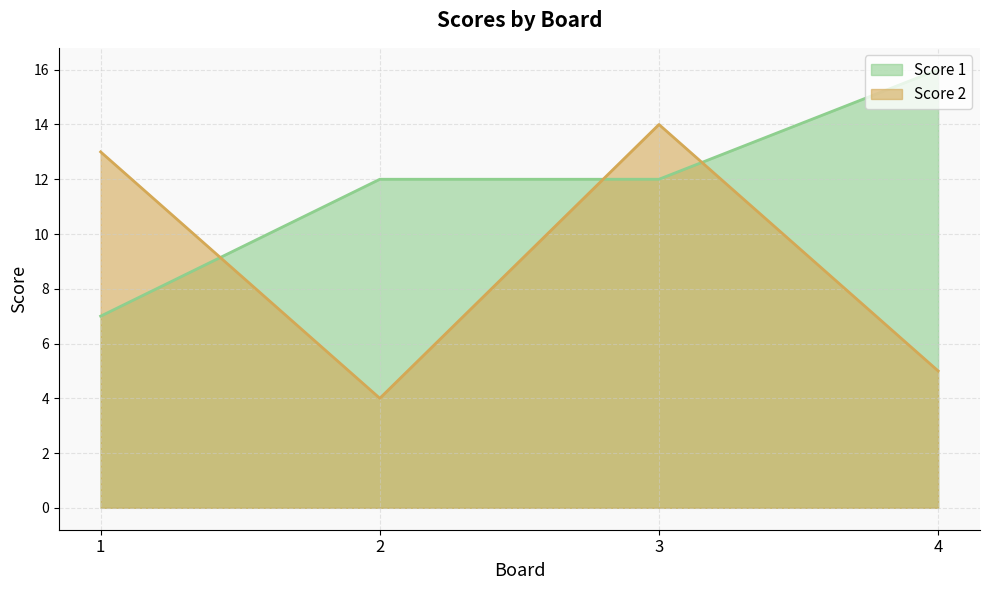

Reading left to right, transcribe all the data shown in this chart.

Score 1: 7	12	12	16
Score 2: 13	4	14	5